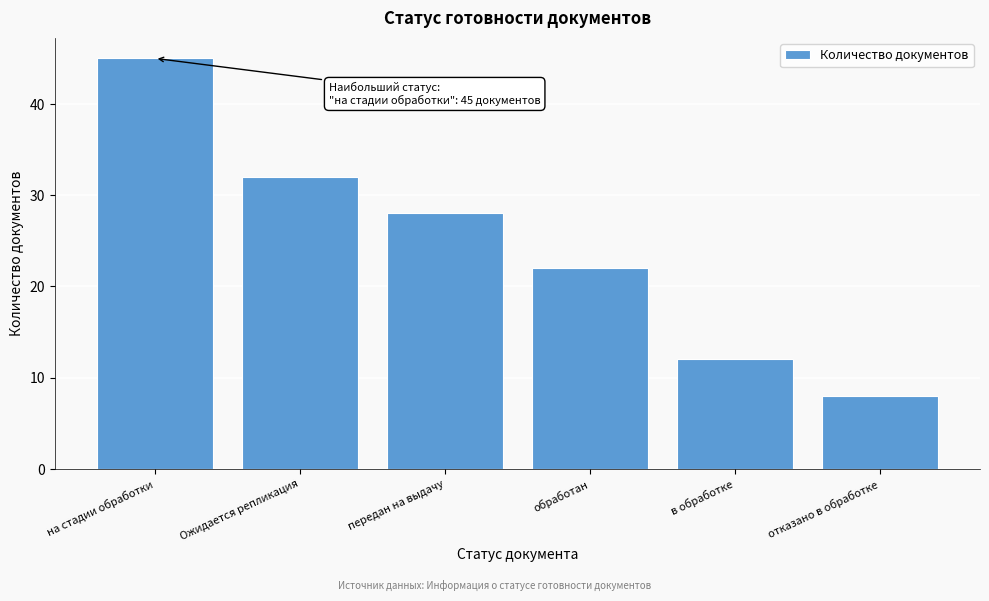

Reading left to right, extract all data points from this chart.

45	32	28	22	12	8